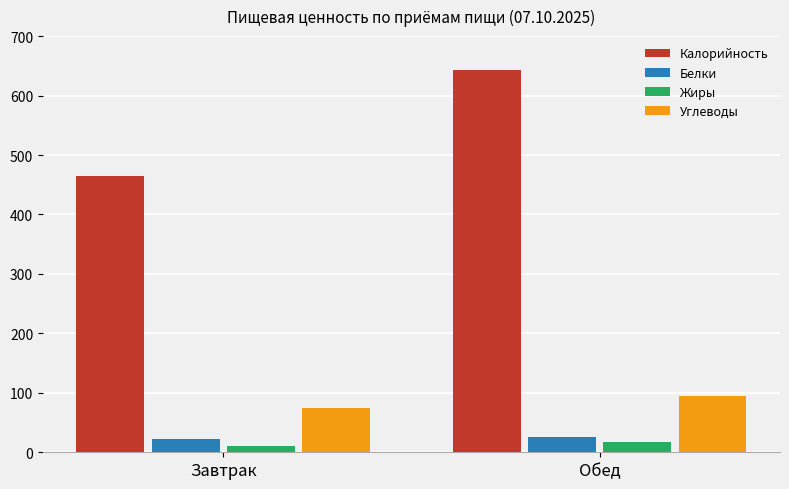

Which series changed the most between Завтрак and Обед?

Калорийность